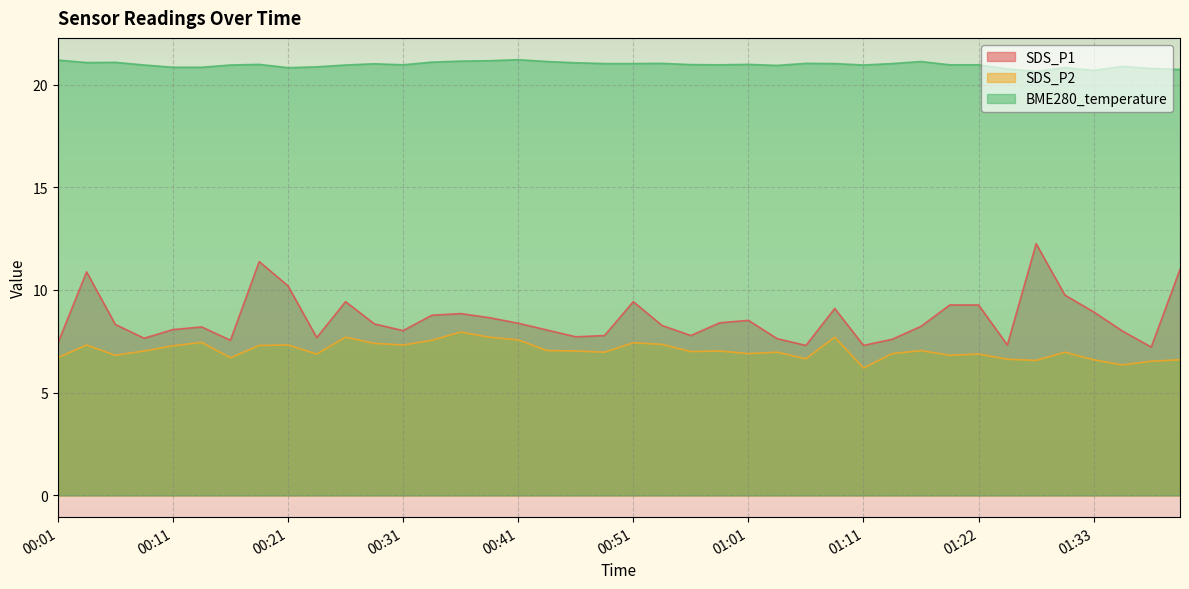

Between 01:01 and 01:06, which series saw the biggest shift?

SDS_P1